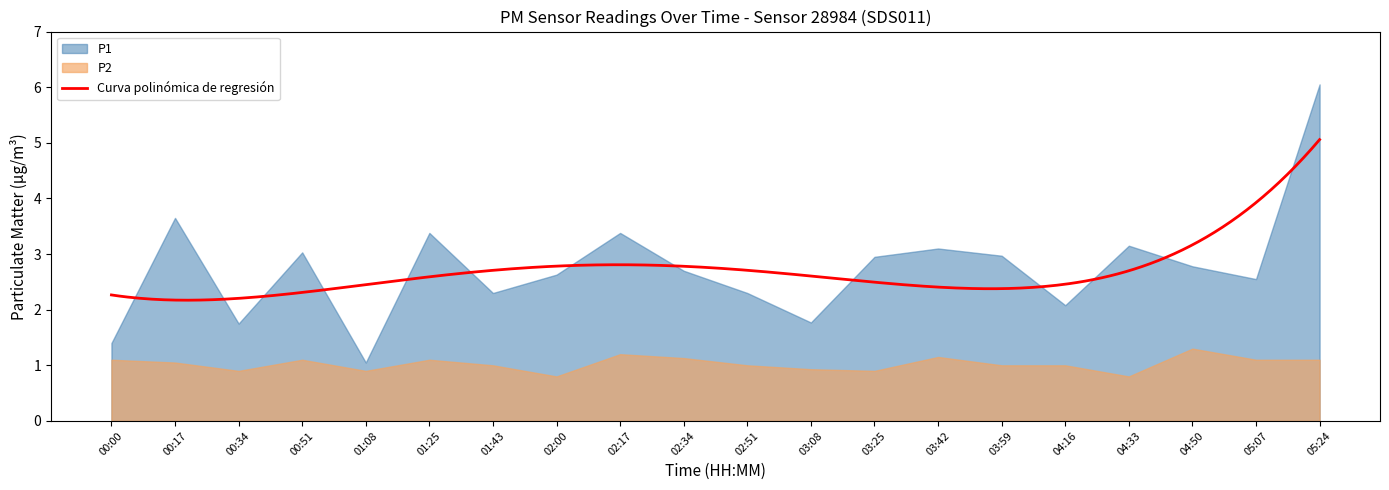

Which series changed the most between 00:34 and 05:07?

P1